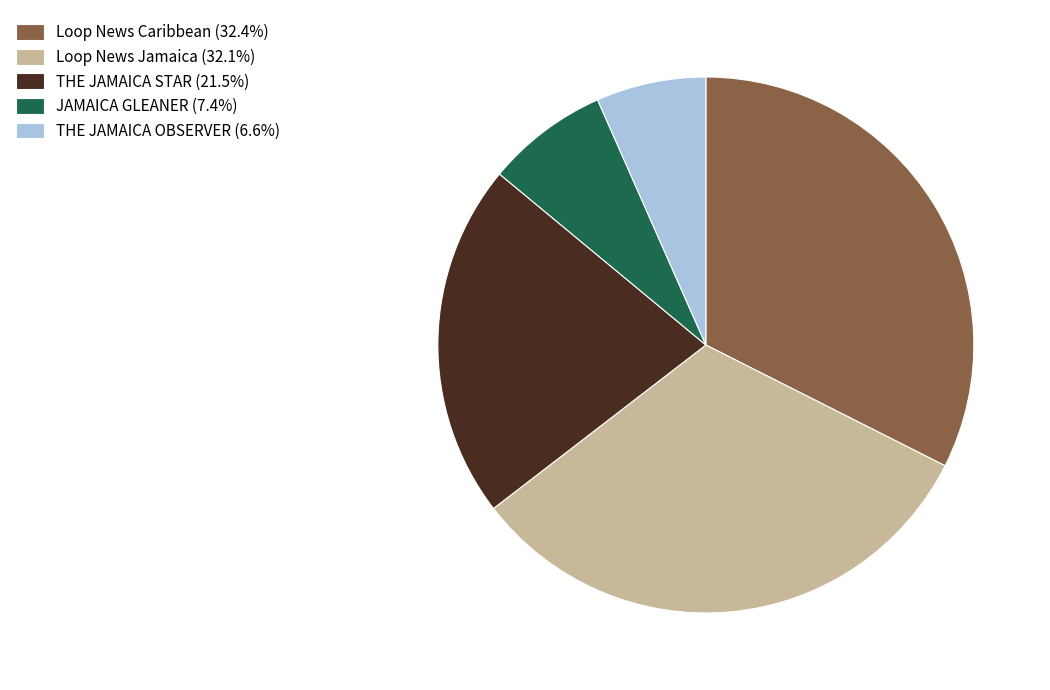

Which slice is the smallest?

THE JAMAICA OBSERVER